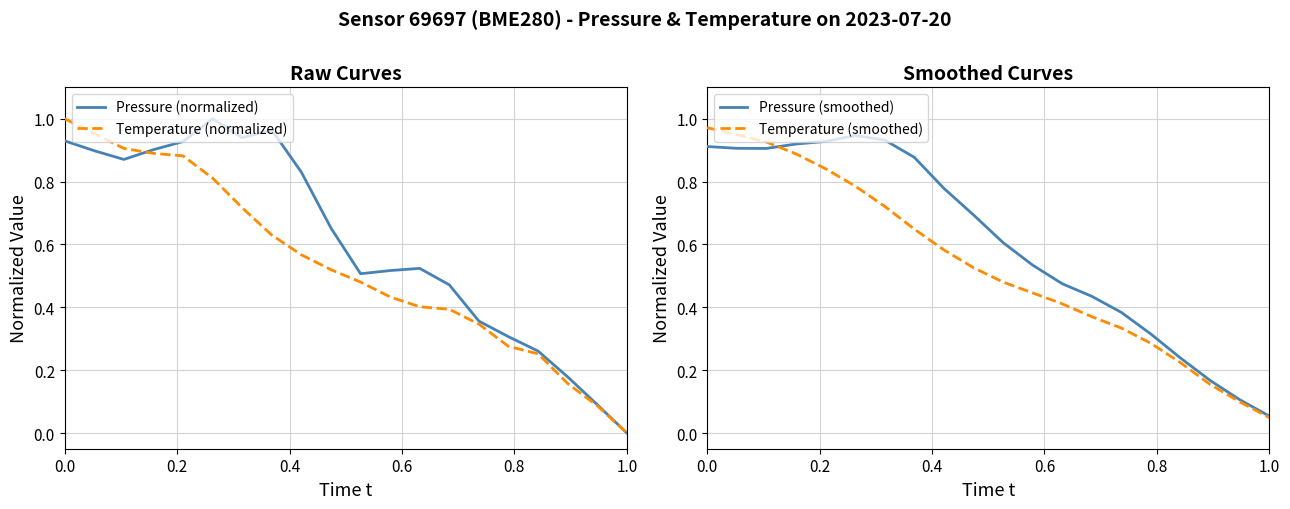

Does the chart have visible grid lines?

Yes